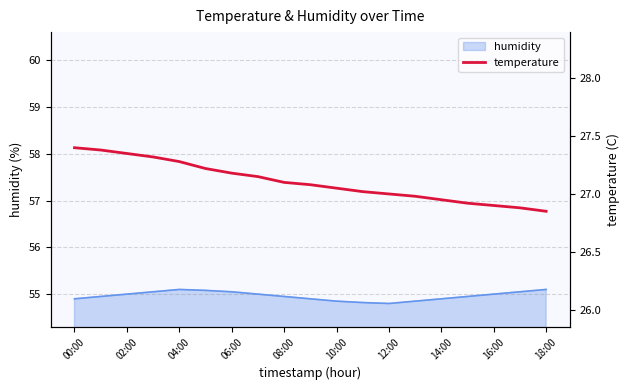

The value of humidity at 00:00 is 54.9. True or false?

True